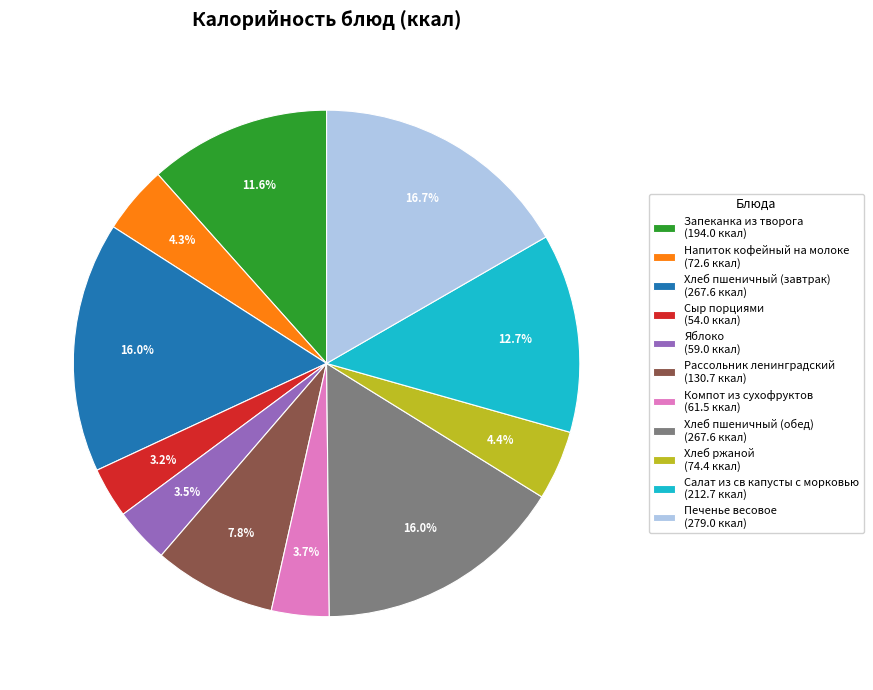

What is the total percentage of Яблоко and Хлеб пшеничный (обед)?

19.5%